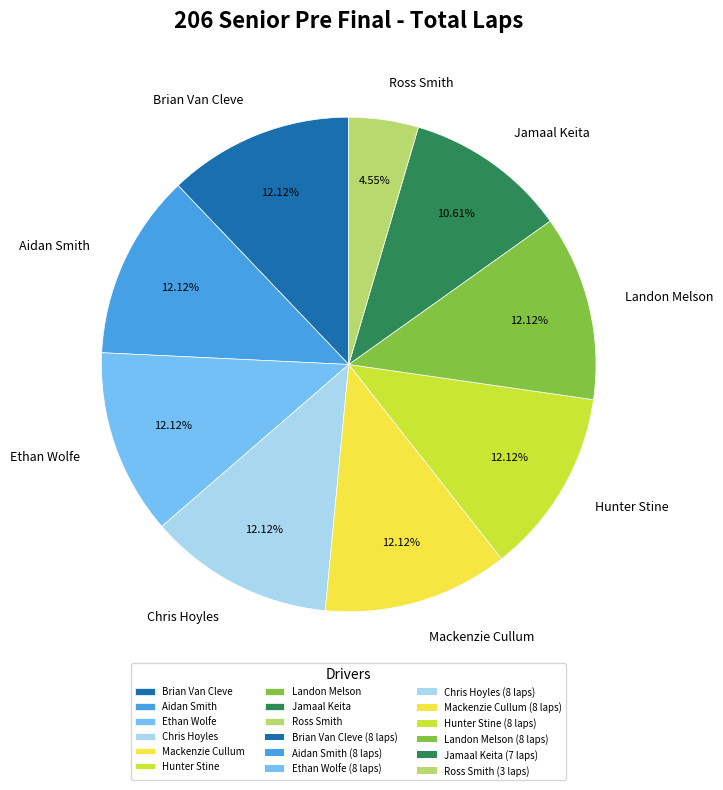

What is the smallest slice in the pie chart?

Ross Smith